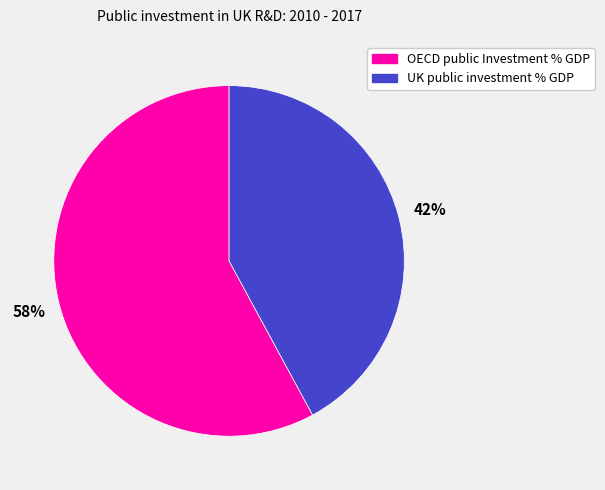

To the nearest percent, what is the average slice percentage?

50%